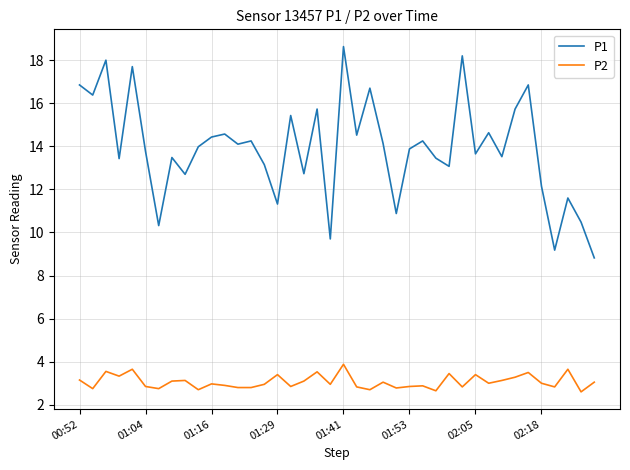

What is the smallest value displayed?

2.6